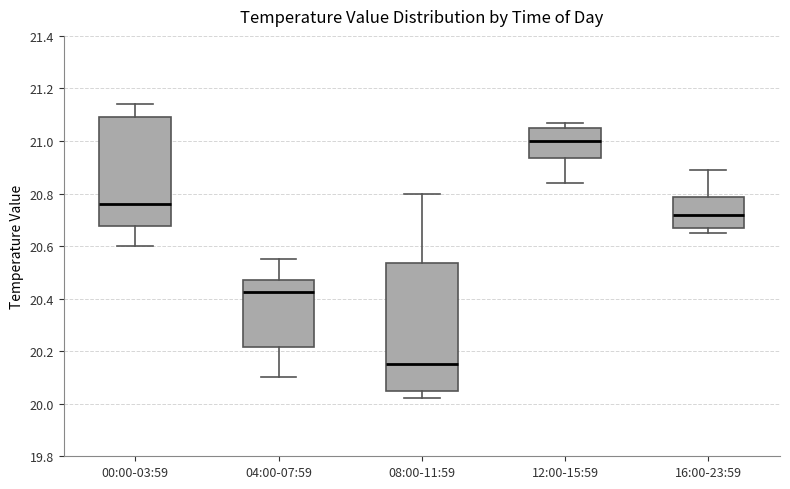

Reading left to right, transcribe this box plot: for each box, give where its median line is, the range the box spans, and where its two whiskers end, as read against the y-axis. The values are not printed on the chart, so give them approximately, as read against the axis.

00:00-03:59: median 20.76, box 20.68 to 21.10, whiskers 20.60 to 21.14
04:00-07:59: median 20.42, box 20.22 to 20.48, whiskers 20.10 to 20.56
08:00-11:59: median 20.16, box 20.06 to 20.54, whiskers 20.02 to 20.80
12:00-15:59: median 21.00, box 20.94 to 21.06, whiskers 20.84 to 21.08
16:00-23:59: median 20.72, box 20.68 to 20.78, whiskers 20.66 to 20.90